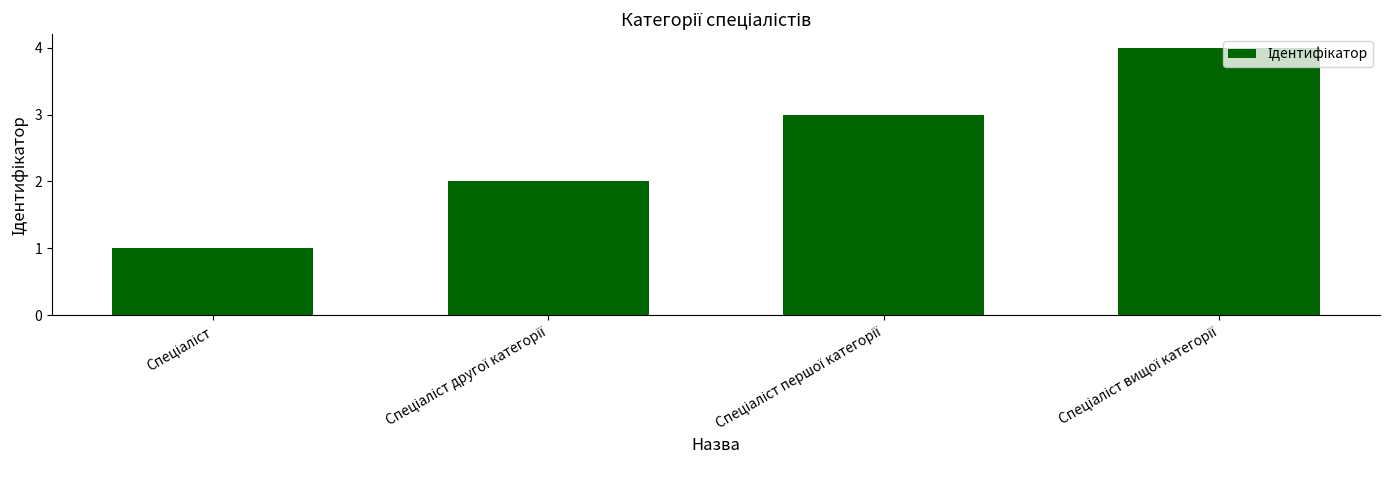

What is the difference between the maximum and minimum values?

3